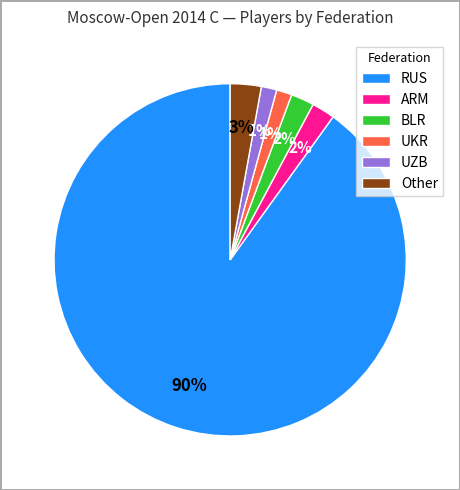

What percentage is the Other slice, to the nearest percent?

3%